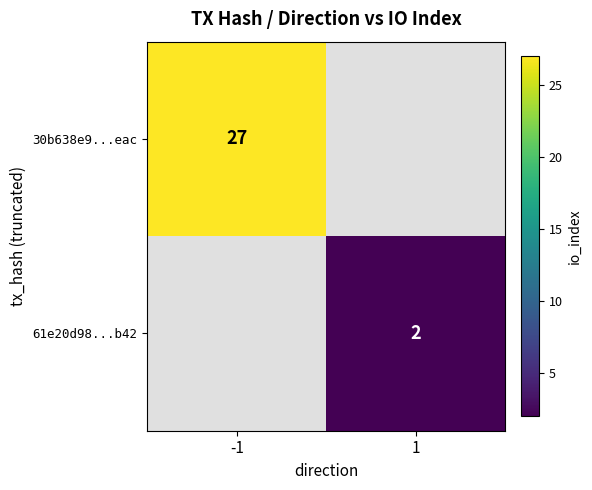

Count the number of categories in the chart.

2